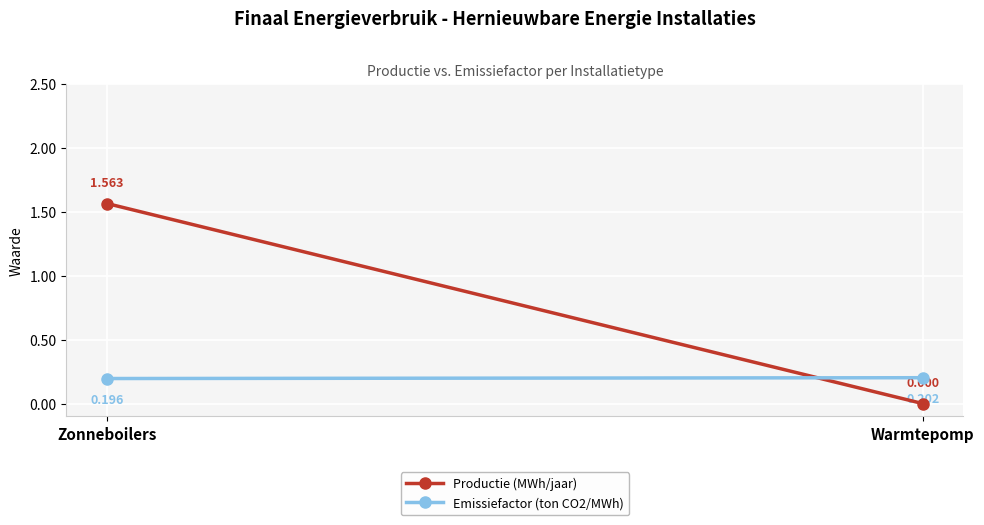

Reading left to right, what are all the values shown in this chart?

Productie (MWh/jaar): 1.6	0.0
Emissiefactor (ton CO2/MWh): 0.2	0.2